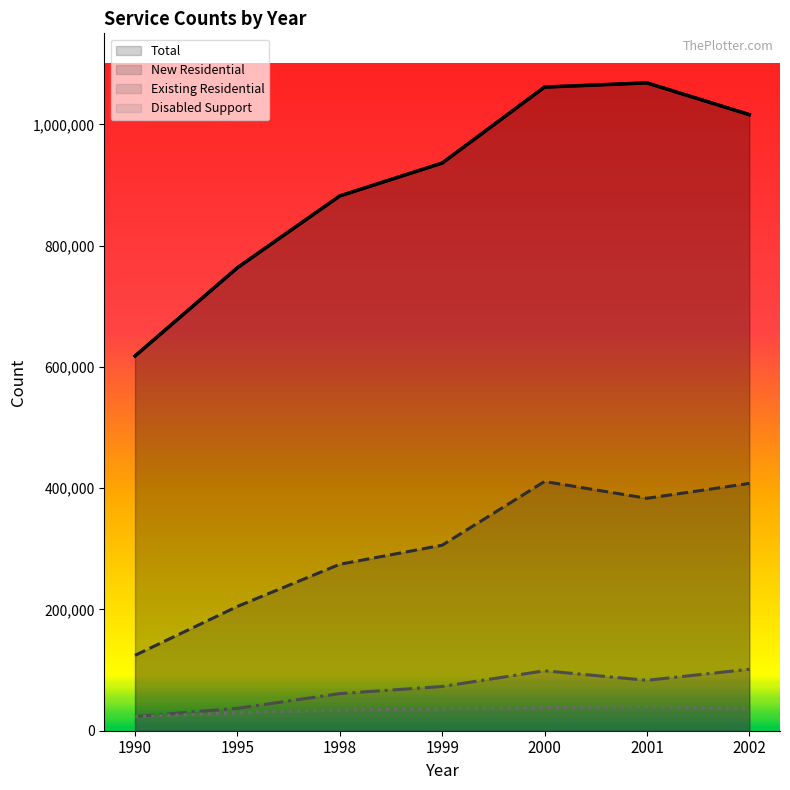

What is the total value across all series at 1998?

1251680